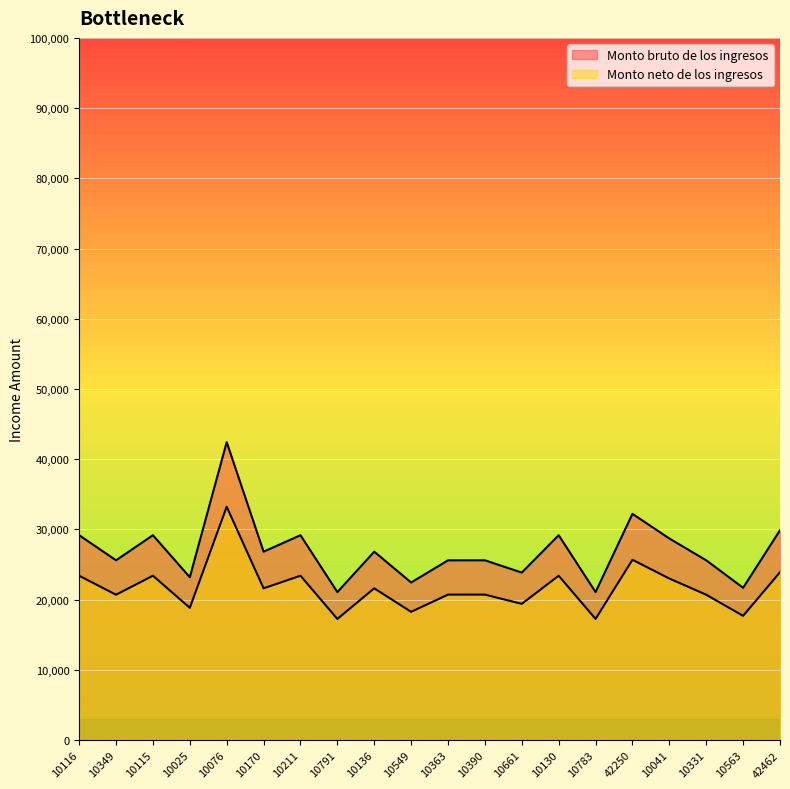

Which category has the highest value in the Monto bruto de los ingresos series?

10076